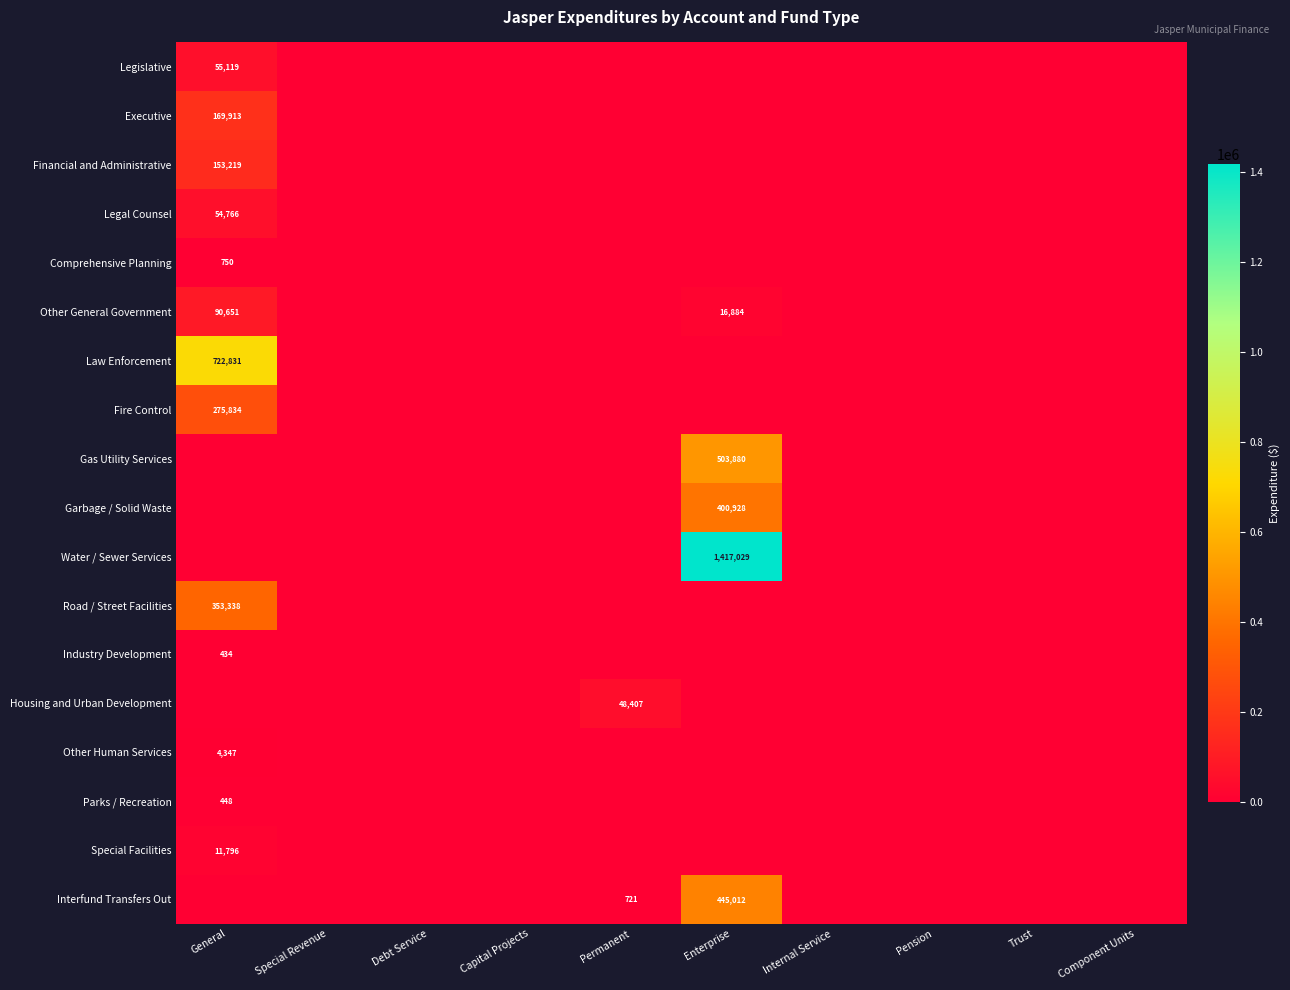

The value of Housing and Urban Development at Permanent is 48407. True or false?

True